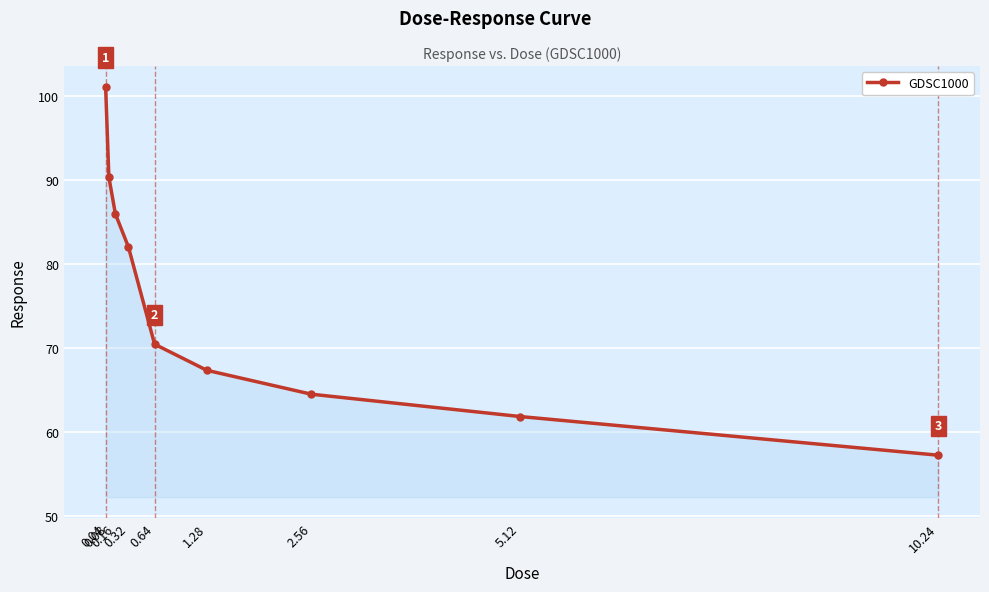

The chart shows a value of 25.0 at 0.08. True or false?

False